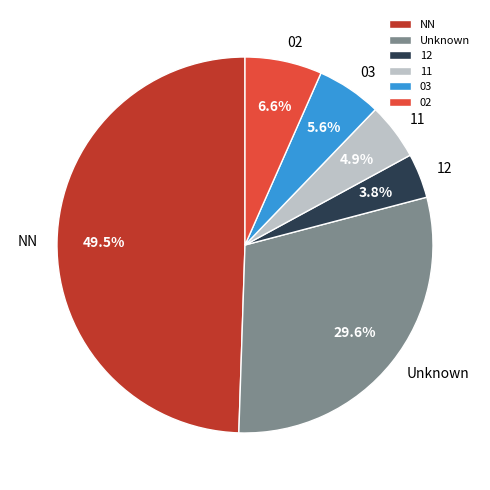

To the nearest percent, what is the combined percentage of NN and 12?

53%